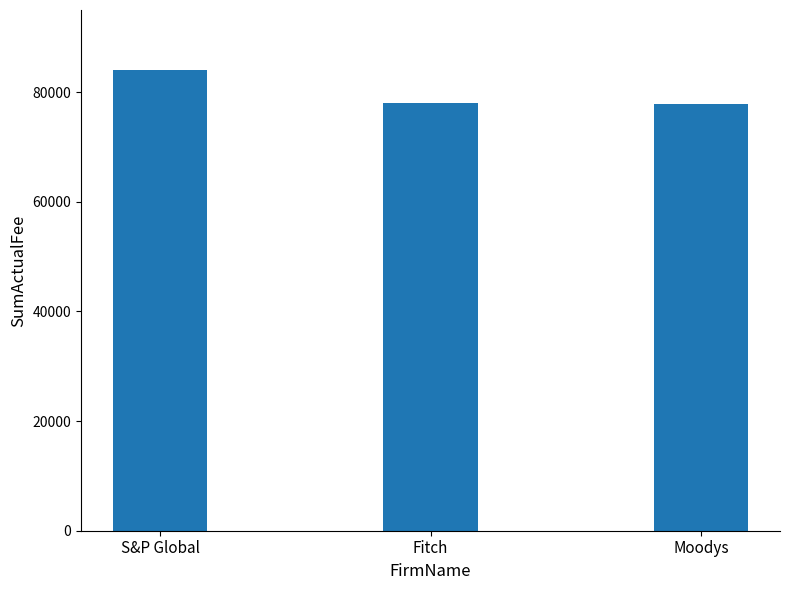

What is the label of the 3rd bar from the left?

Moodys